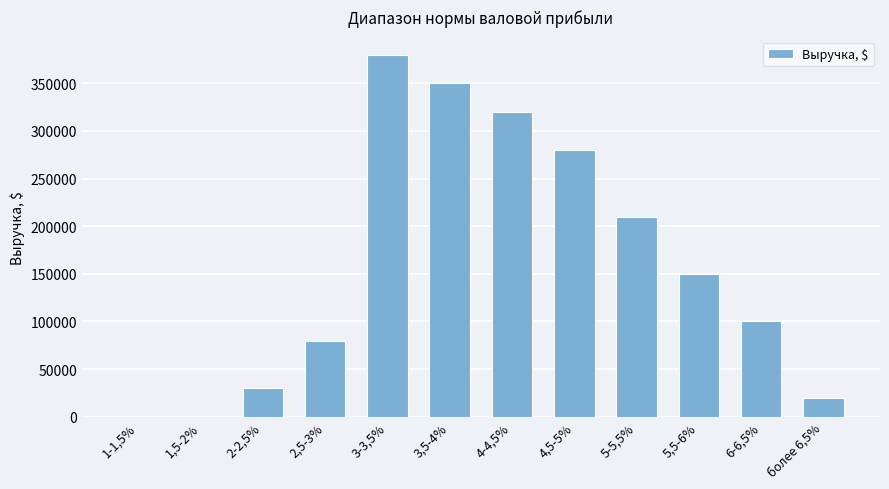

Where is the data nearest to the value 190000?

5-5,5%